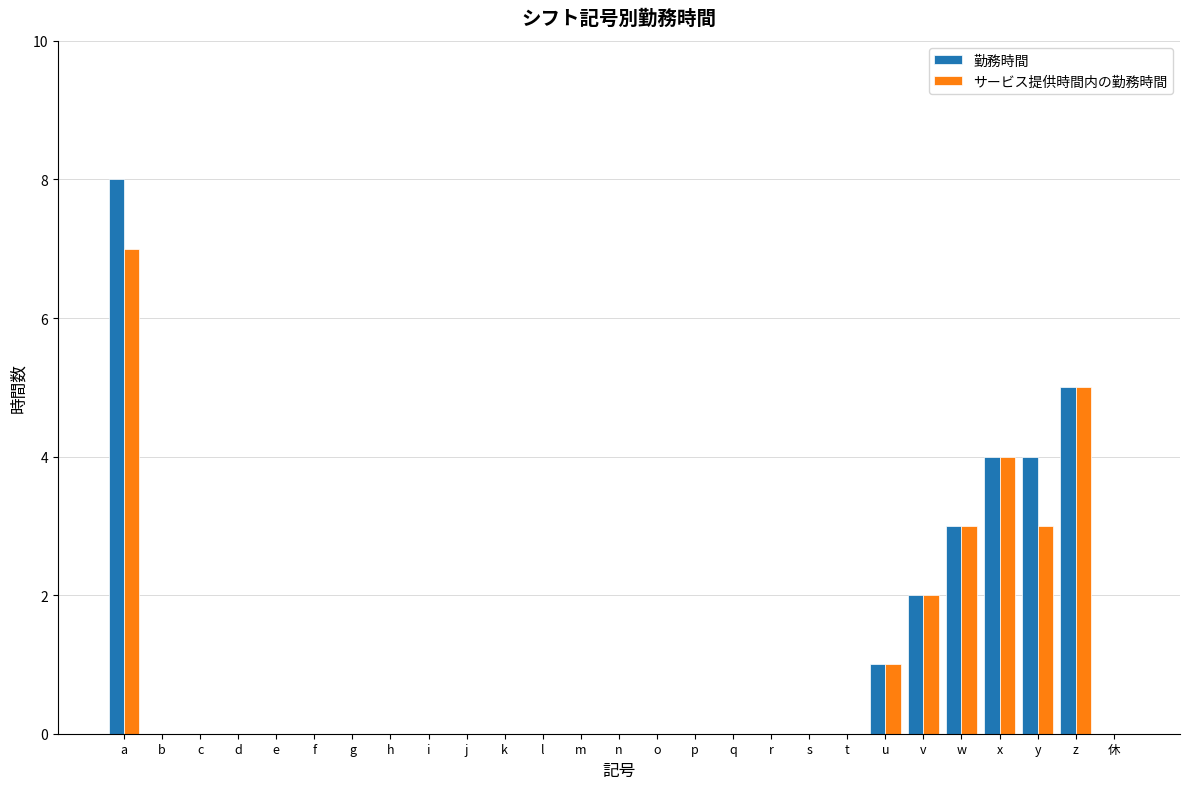

How many groups of bars are there?

27